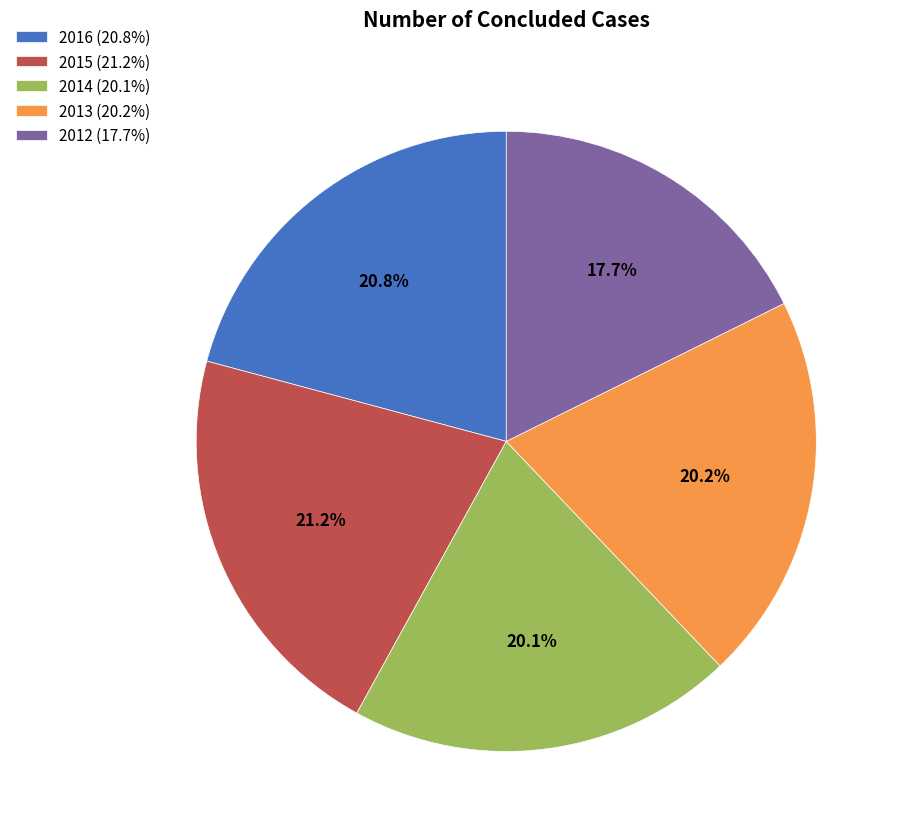

True or false: 2015 accounts for 21% of the total.

True